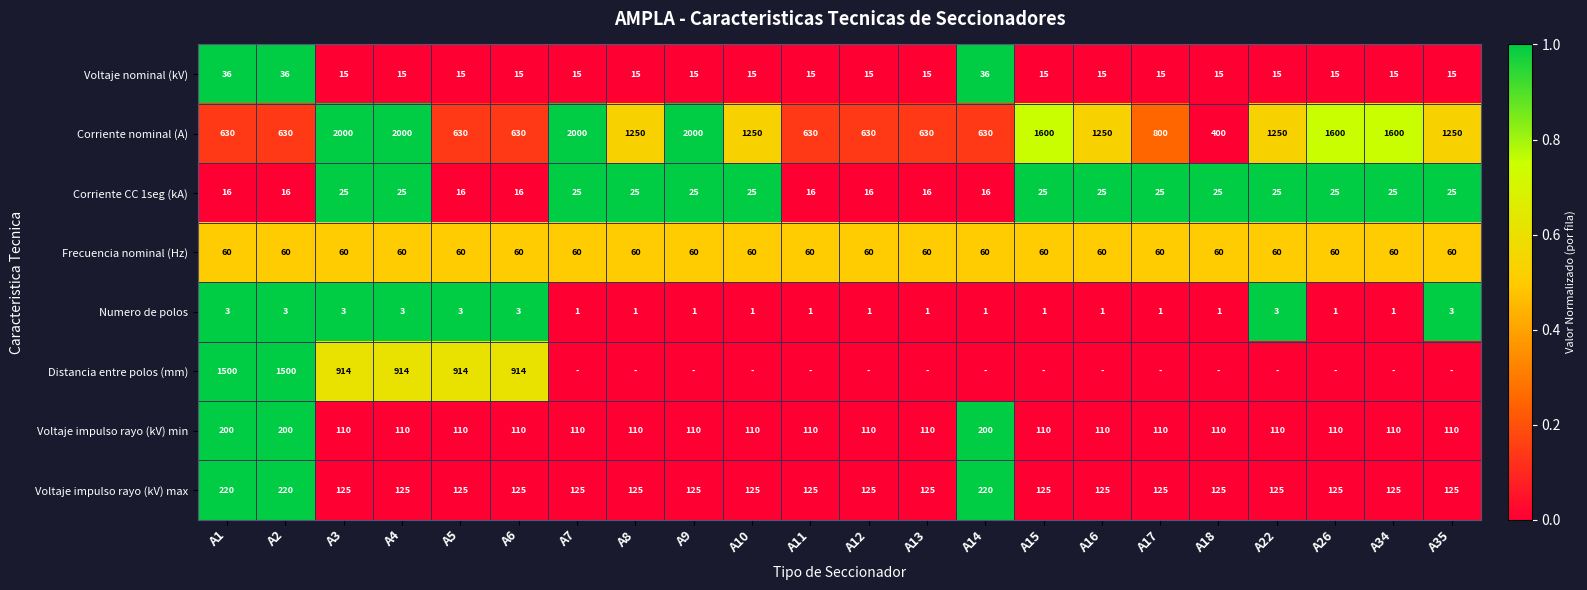

What is the spread (max minus min) of values at A2?

1497